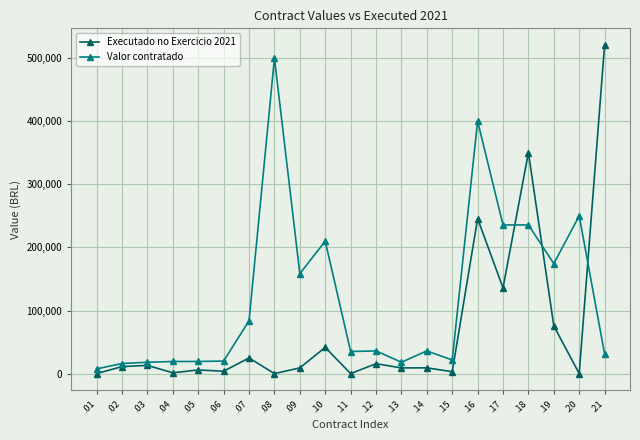

True or false: Executado no Exercicio 2021 has a value of 0.0 at .01.

True